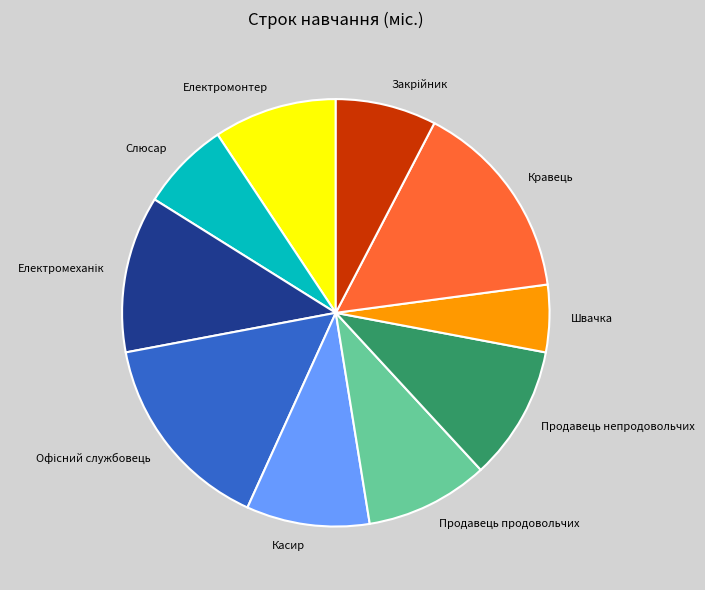

Which category has the smallest portion of the pie?

Швачка